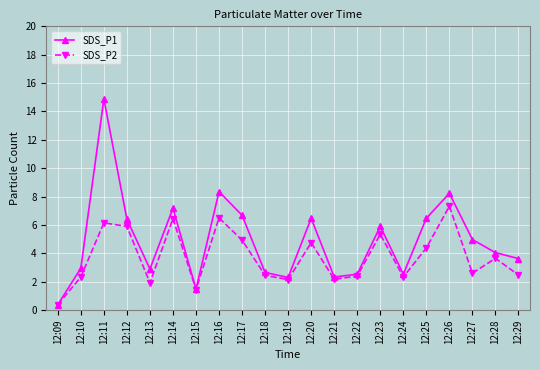

At which label does SDS_P2 reach its peak?

12:26